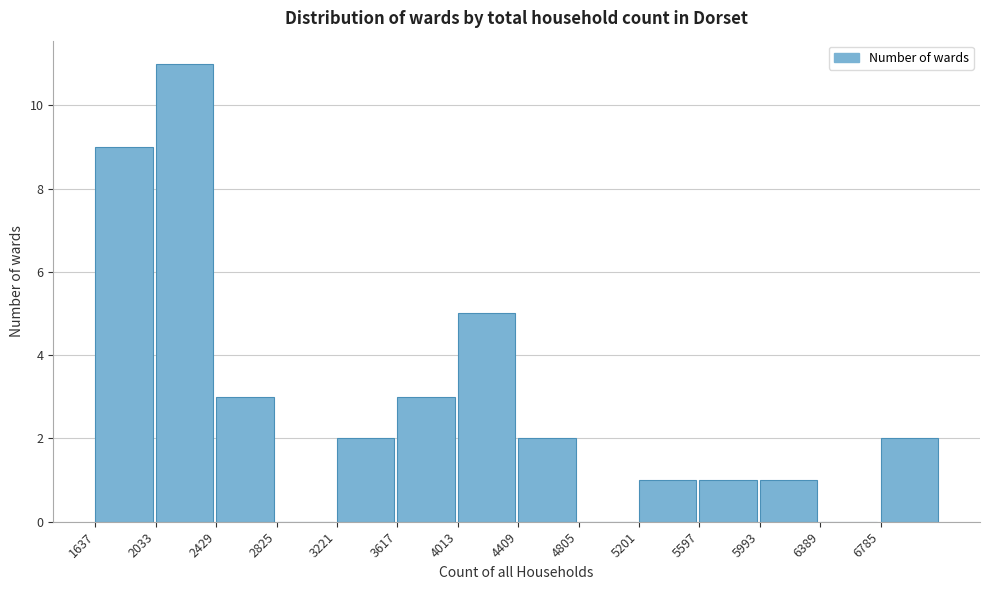

How tall is the bar that spans 6800 to 7200 on the x-axis? Neither the bar edges nor the heights are printed on the chart, so give them approximately, as read against the axes.

2